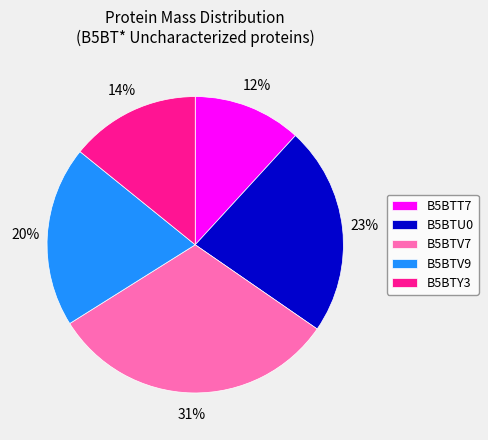

Is the sum of B5BTY3 and B5BTV9 greater than half?

No